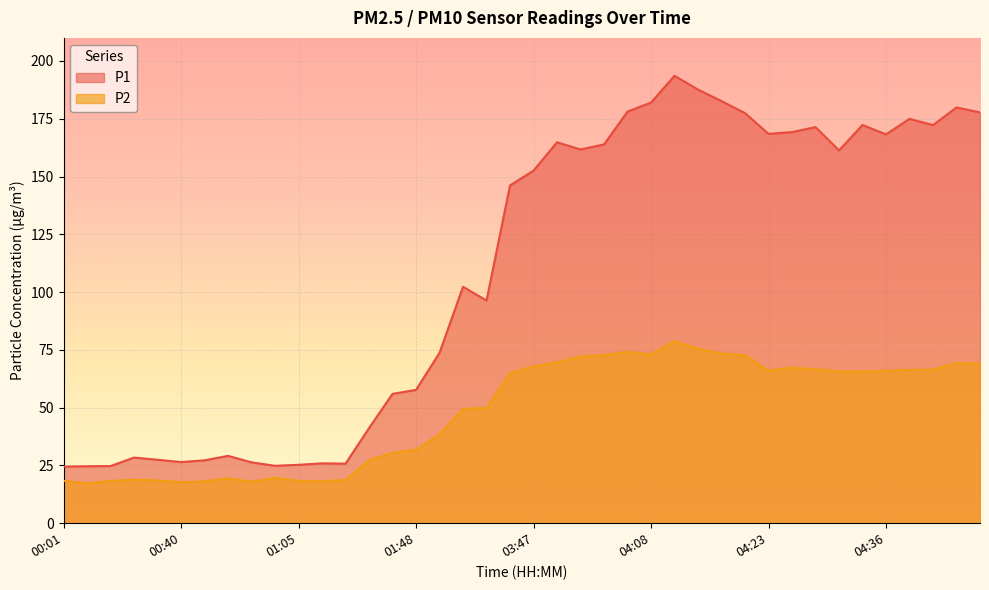

List the series in order of their peak value, lowest first.

P2, P1